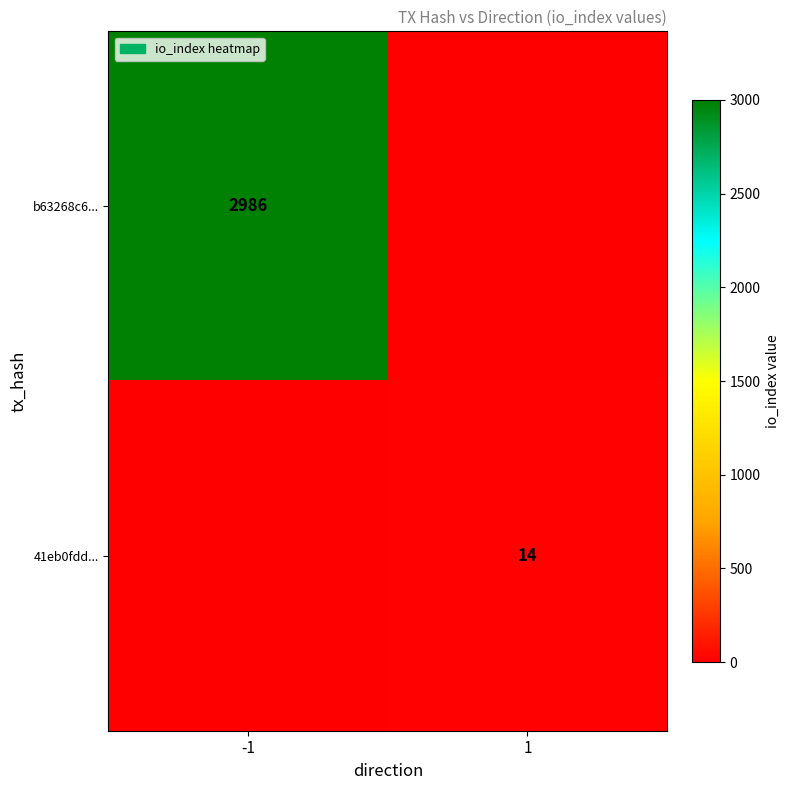

True or false: 41eb0fdd... has a value of 10 at 1.

False